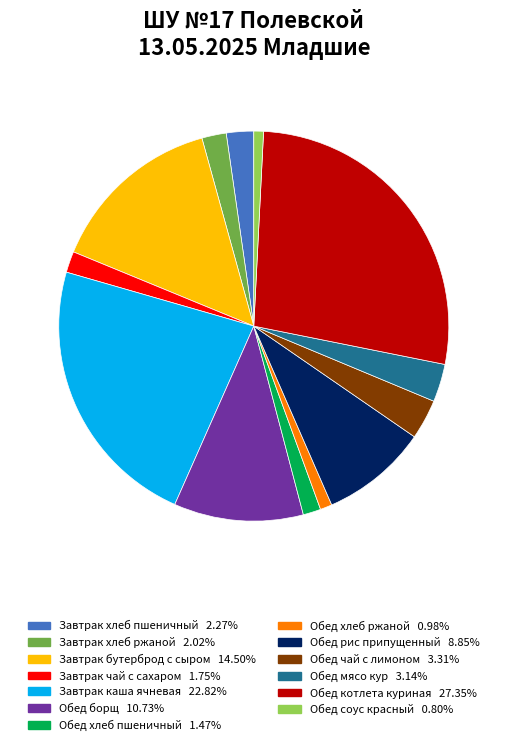

Is it true that Завтрак хлеб ржаной is 2% of the pie?

True